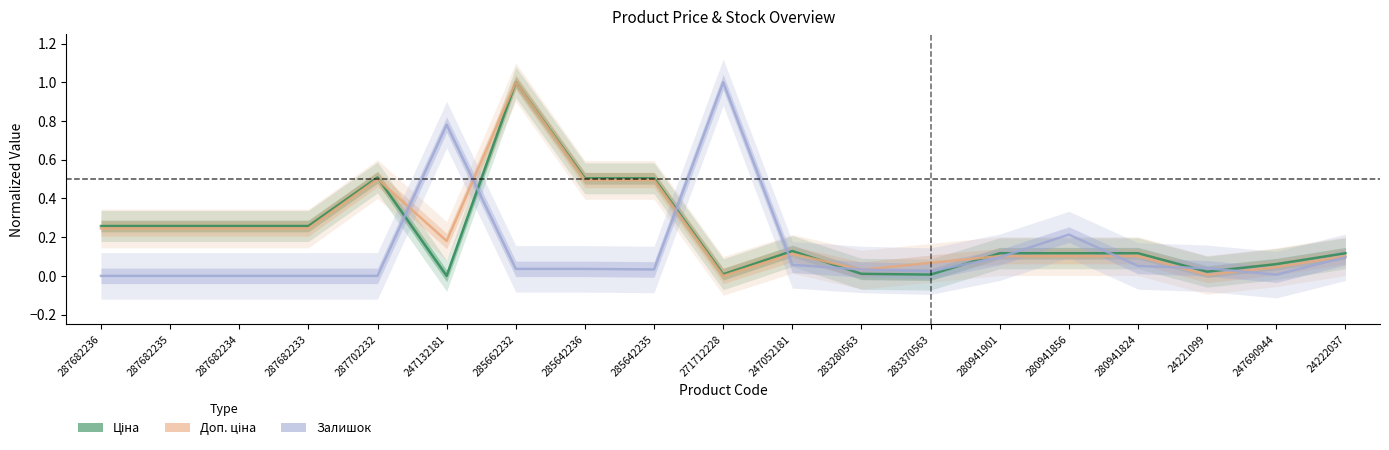

Reading left to right, extract all data points from this chart.

Ціна: 0.3	0.3	0.3	0.3	0.5	0.0	1.0	0.5	0.5	0.0	0.1	0.0	0.0	0.1	0.1	0.1	0.0	0.1	0.1
Доп. ціна: 0.2	0.2	0.2	0.2	0.5	0.2	1.0	0.5	0.5	0.0	0.1	0.0	0.1	0.1	0.1	0.1	0.0	0.0	0.1
Залишок: 0.0	0.0	0.0	0.0	0.0	0.8	0.0	0.0	0.0	1.0	0.1	0.0	0.0	0.1	0.2	0.1	0.0	0.0	0.1